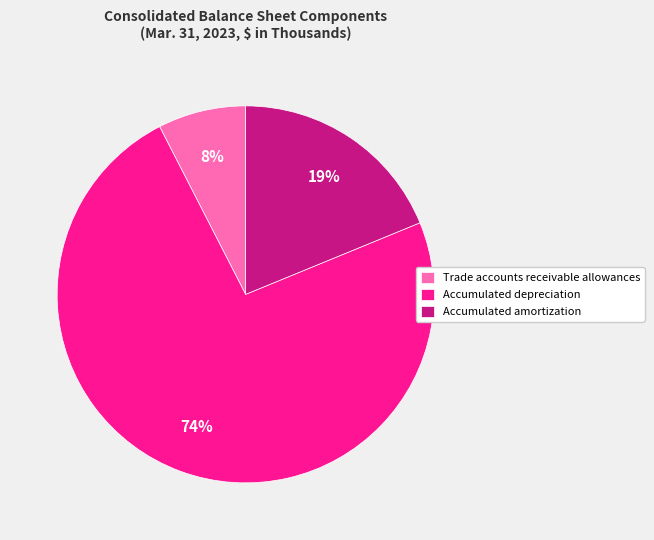

How many segments does this pie chart have?

3